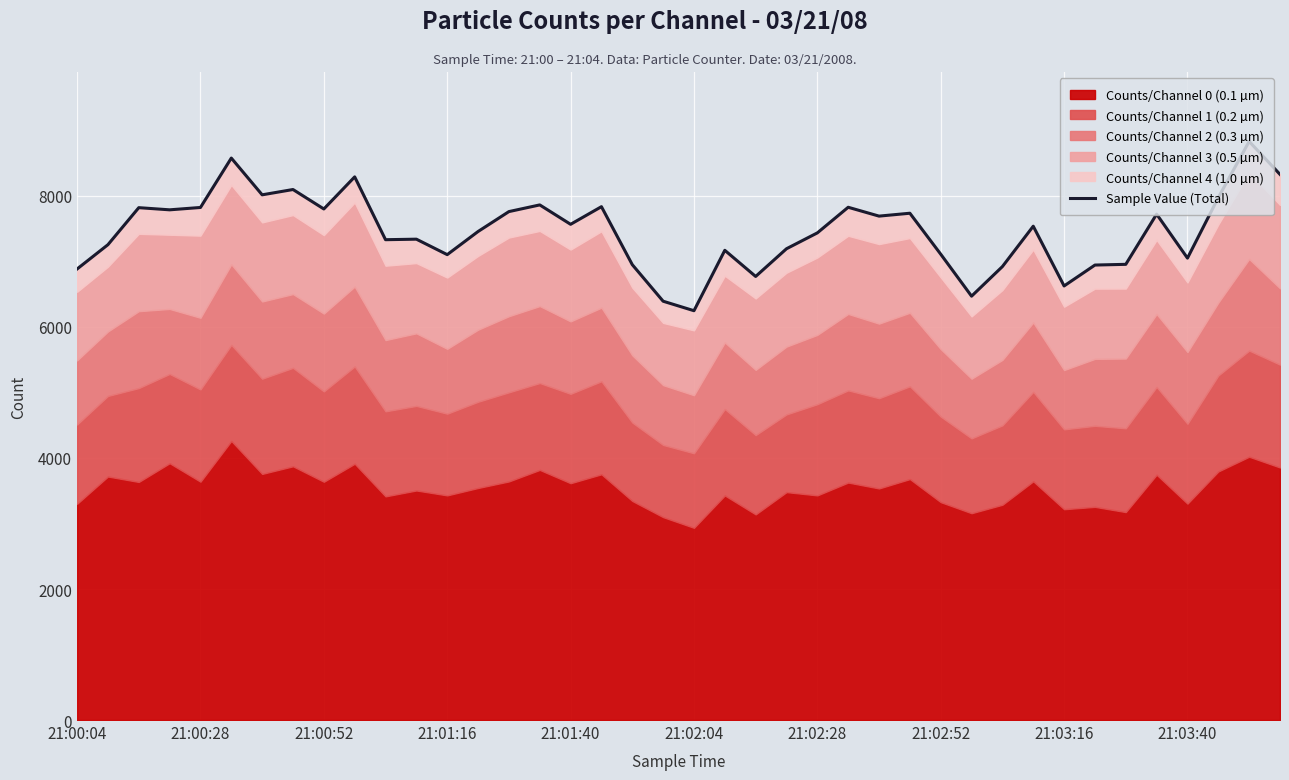

What is the change in value from 20 to 29?

+222